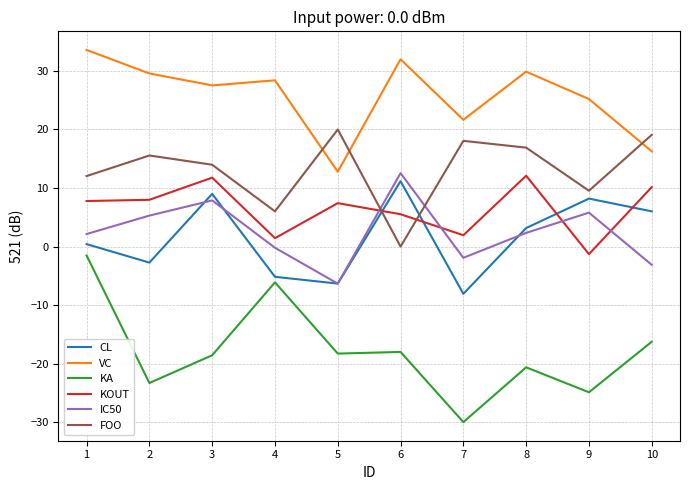

Is the value of IC50 at 4 greater than the value of FOO at 10?

No